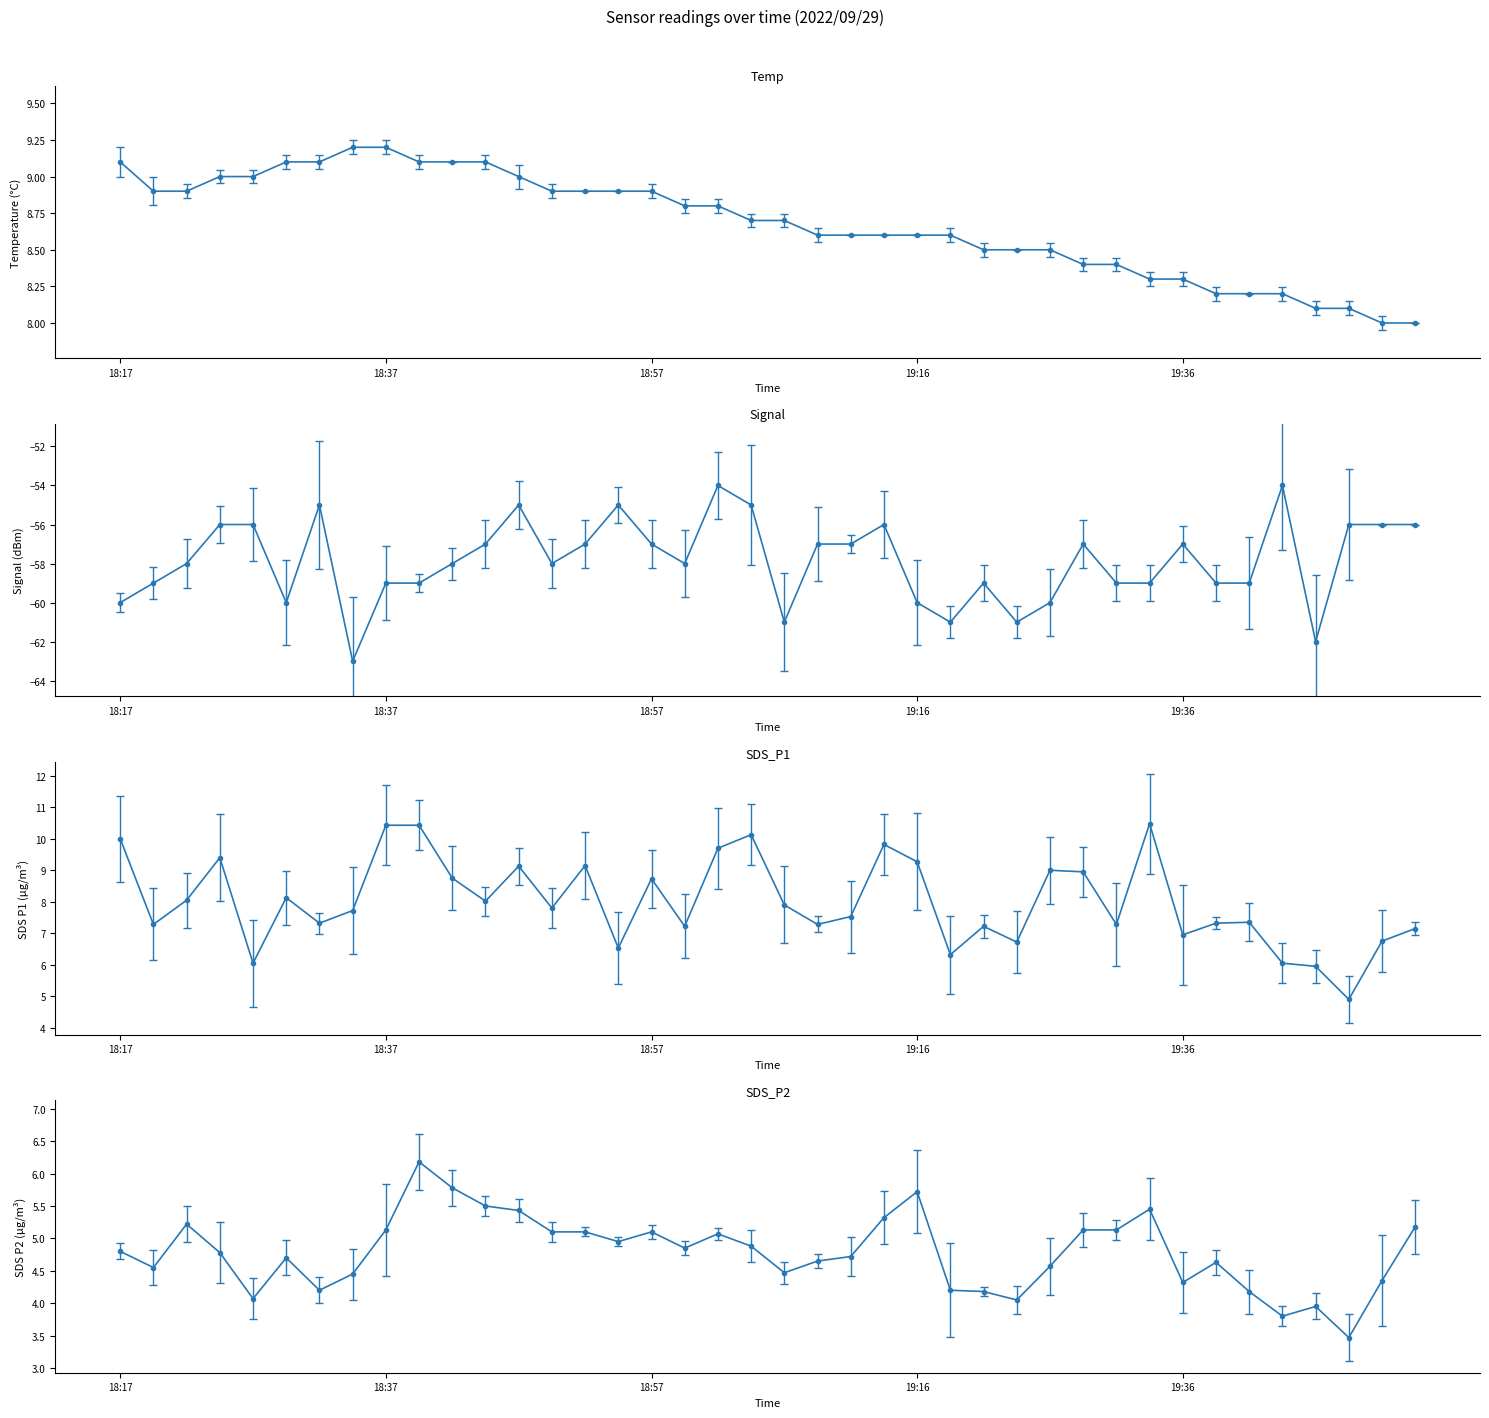

How many lines are shown in the chart?

4